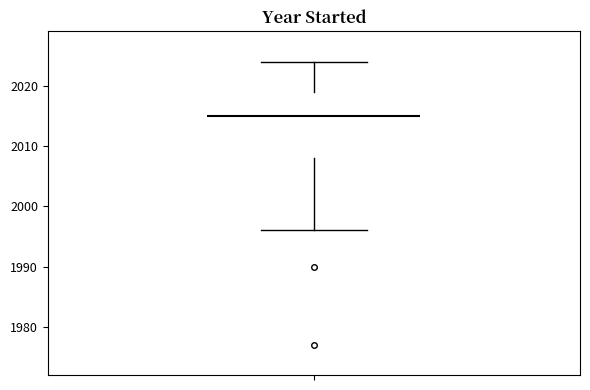

Where is the lower edge of the box on the y-axis? The values are not printed on the chart, so give them approximately, as read against the axis.

2008